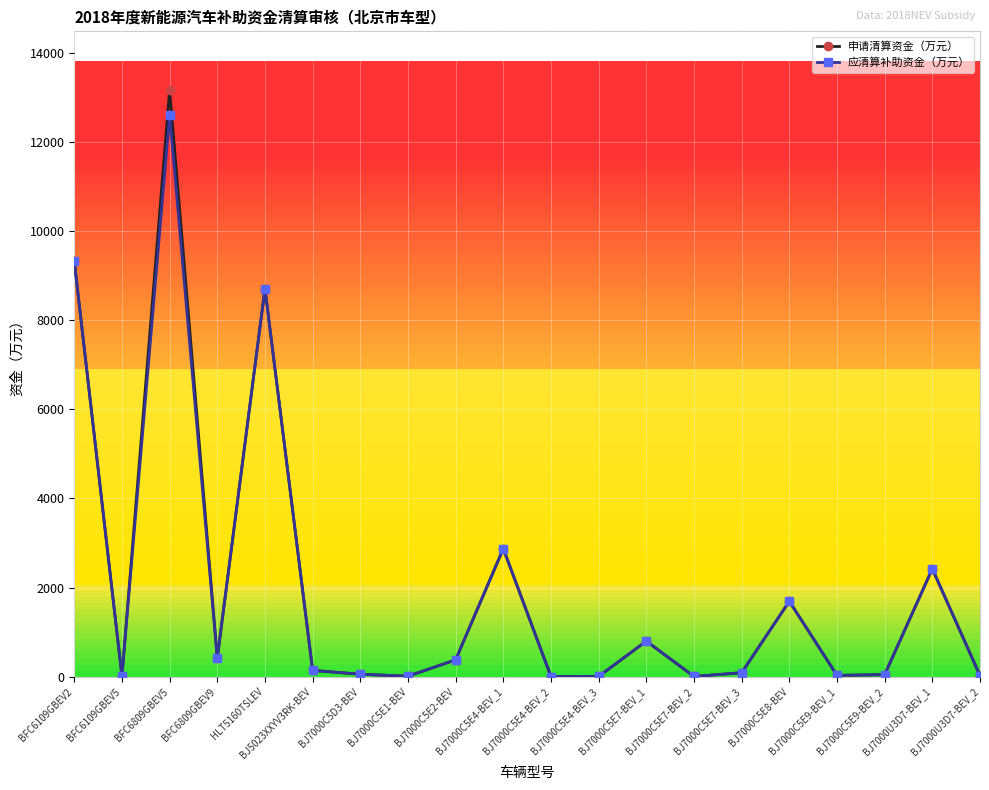

What position from the right is BJ7000U3D7-BEV_1?

2